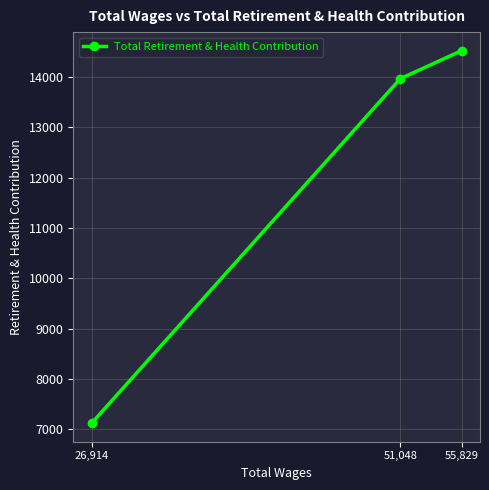

What is the value of the 1st point from the left?

7124